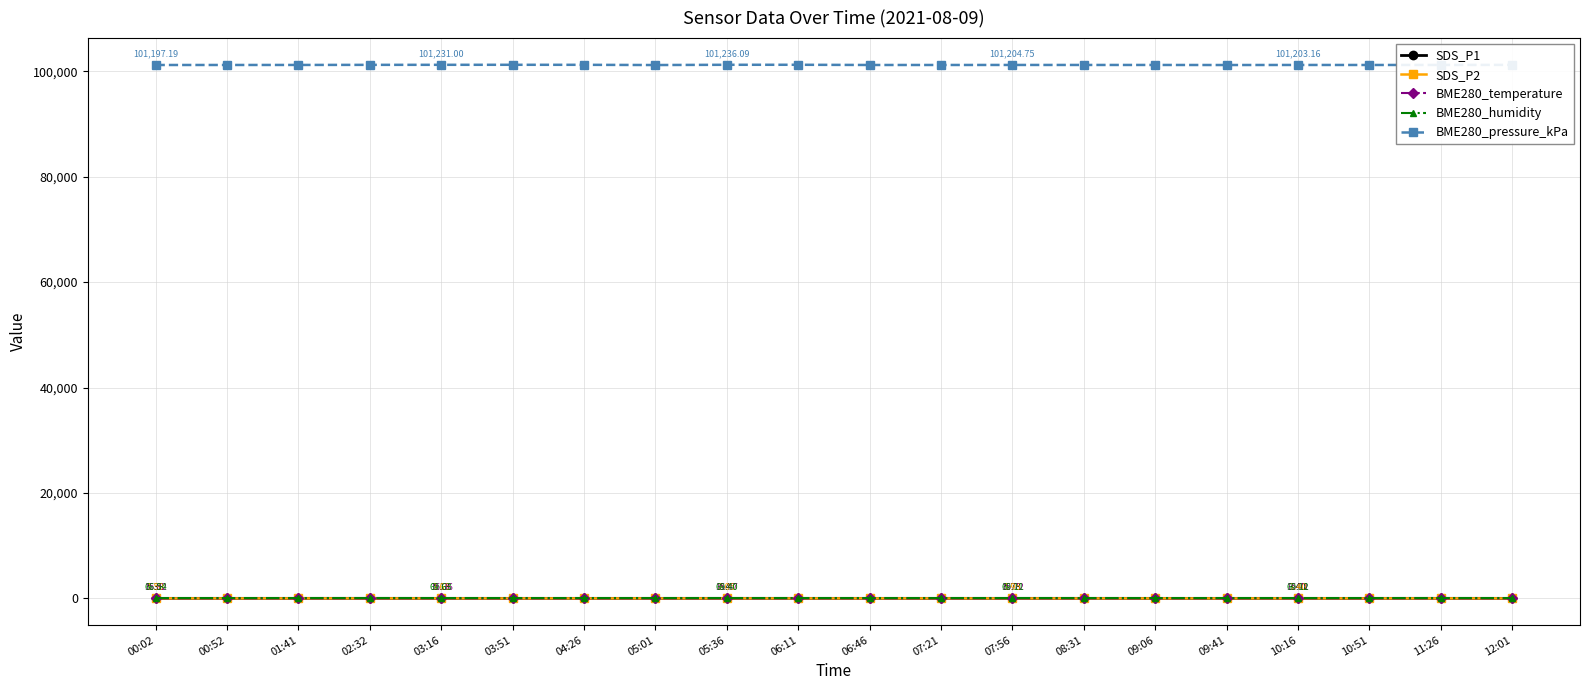

True or false: BME280_pressure_kPa and SDS_P1 intersect in this chart.

False